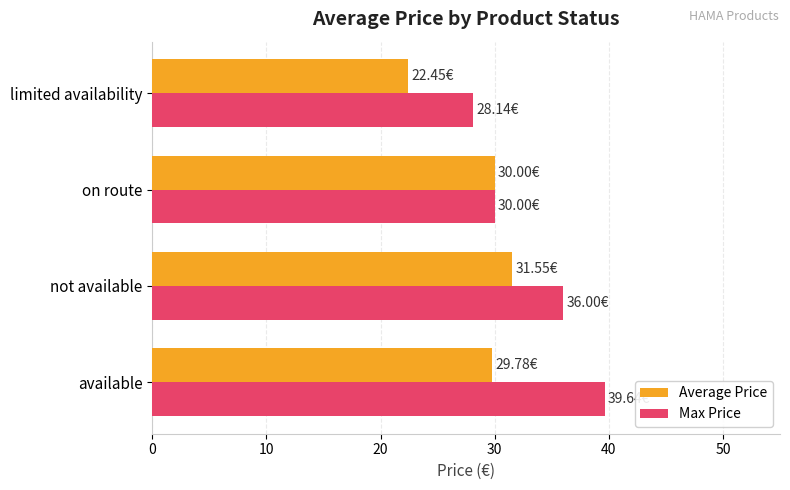

Which series has the largest total across all categories?

Max Price